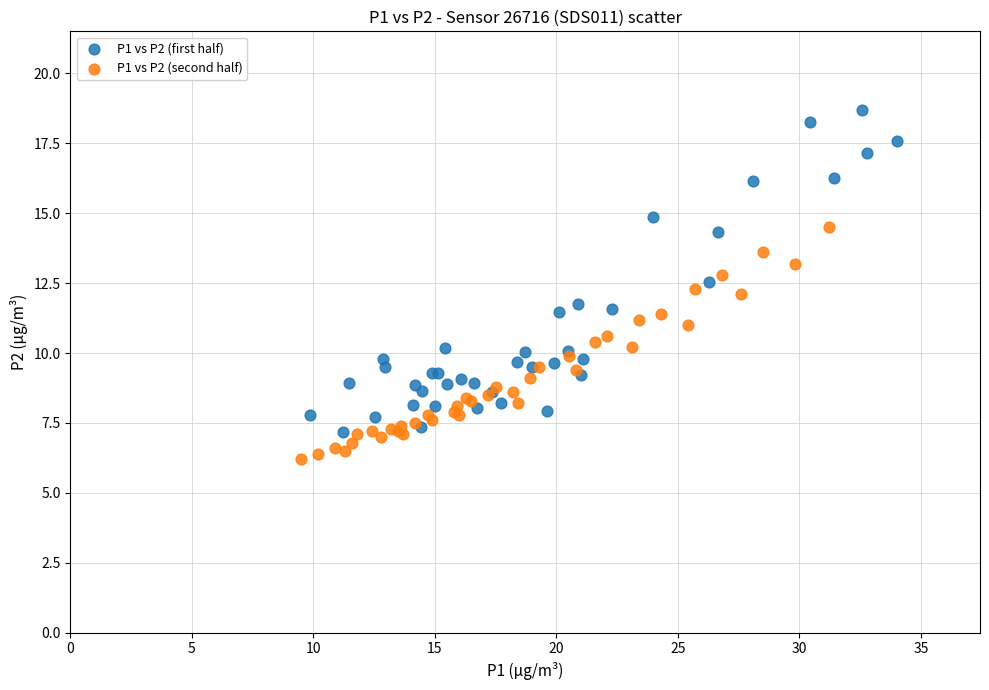

Which series contains the lowest Y value?

P1 vs P2 (second half)